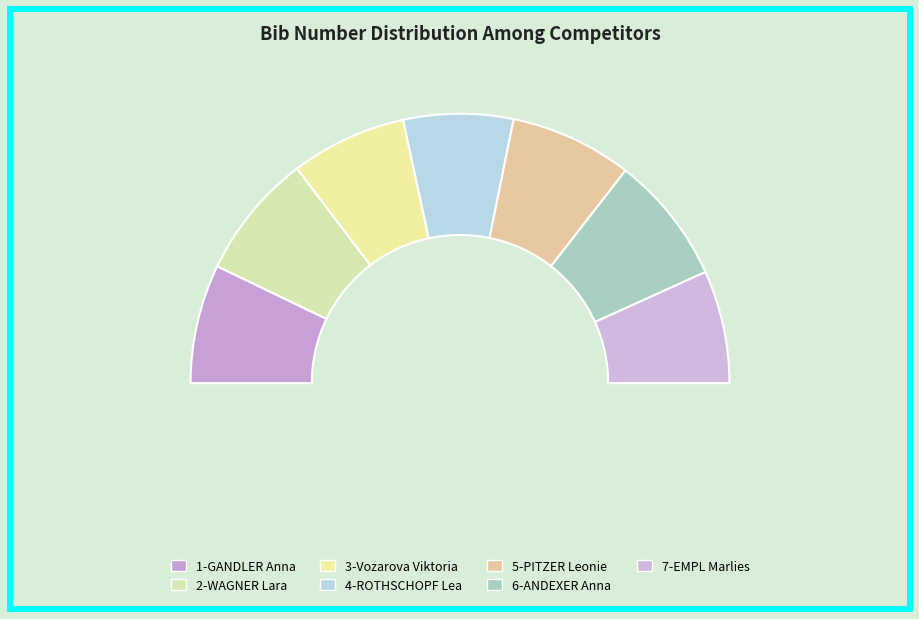

Which slice is the largest?

6-ANDEXER Anna